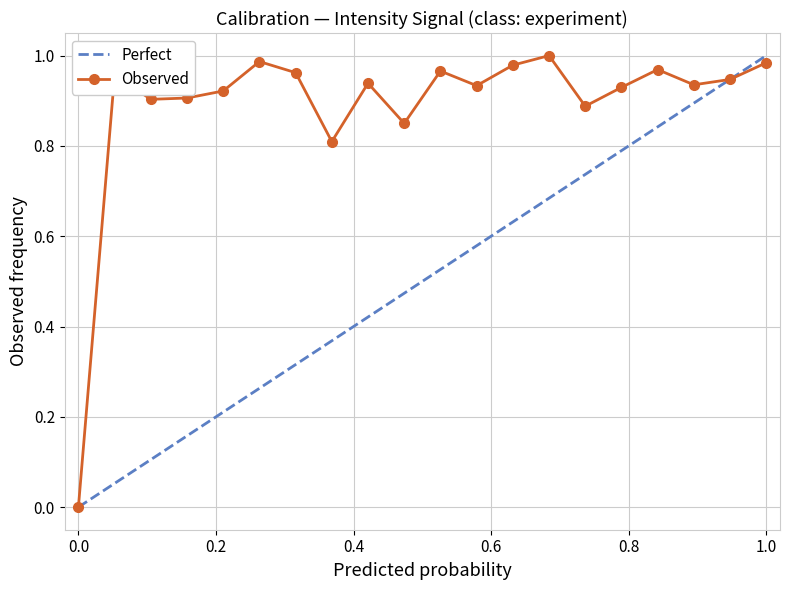

How many data points are above 0?

19